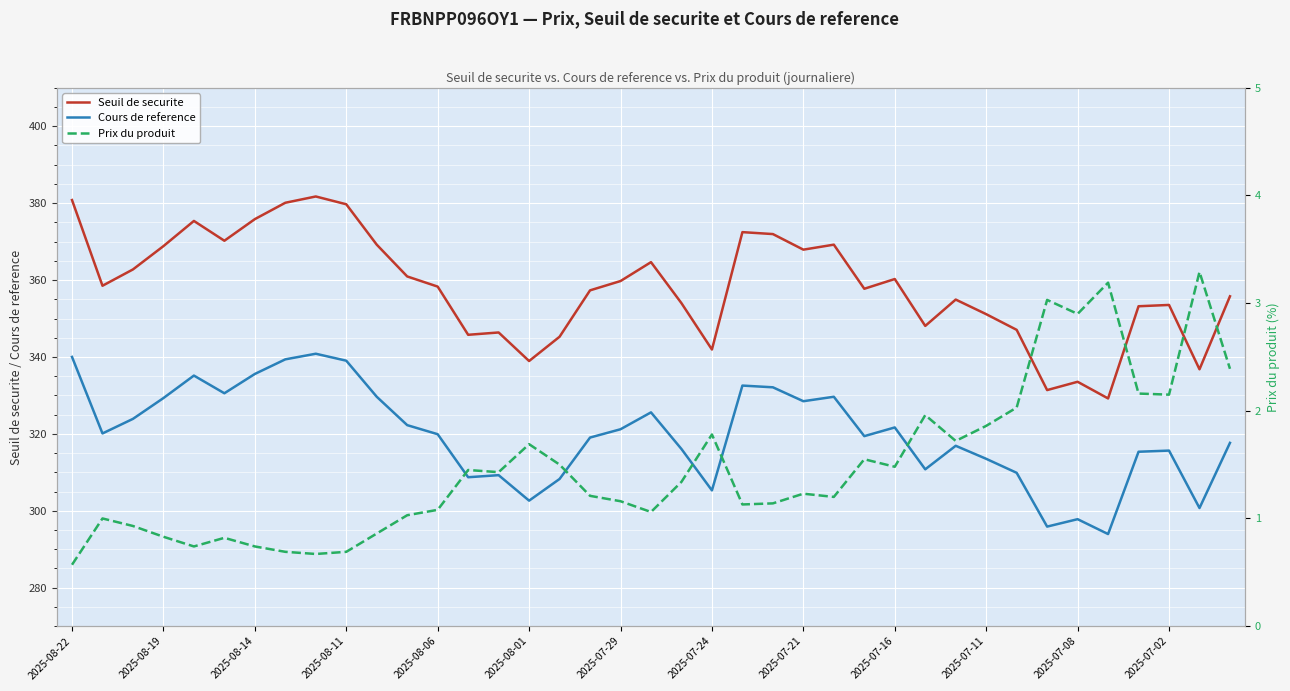

How many interior local peaks does the Seuil de securite series have?

10